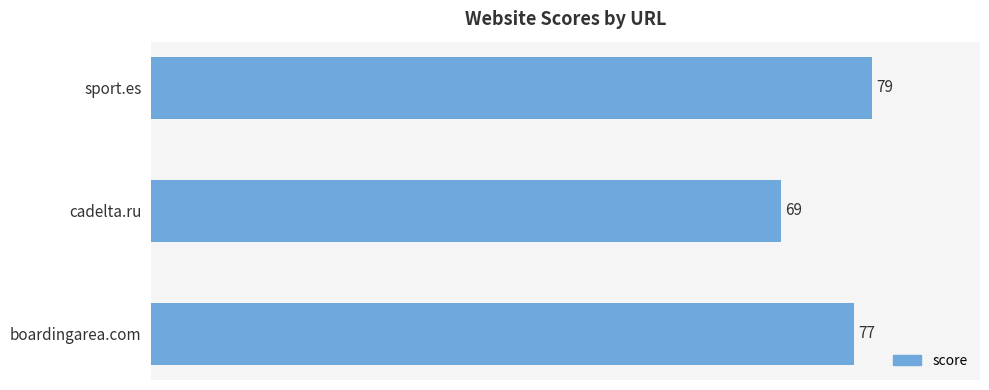

Rank the categories by value from highest to lowest.

sport.es, boardingarea.com, cadelta.ru